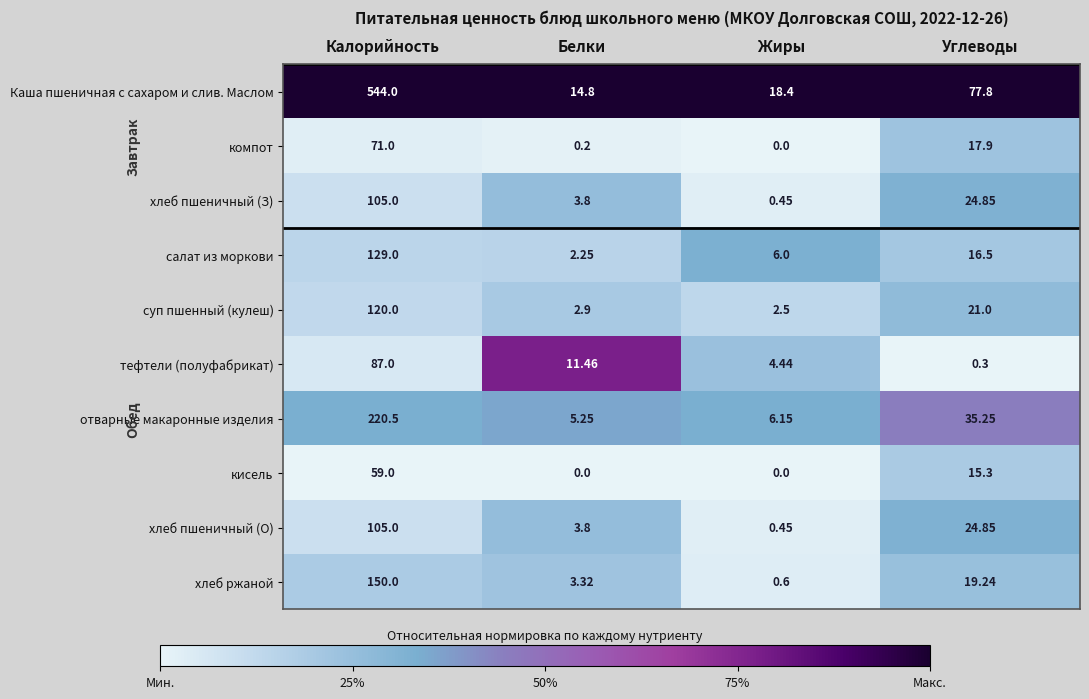

At which label does тефтели (полуфабрикат) reach its minimum?

Углеводы